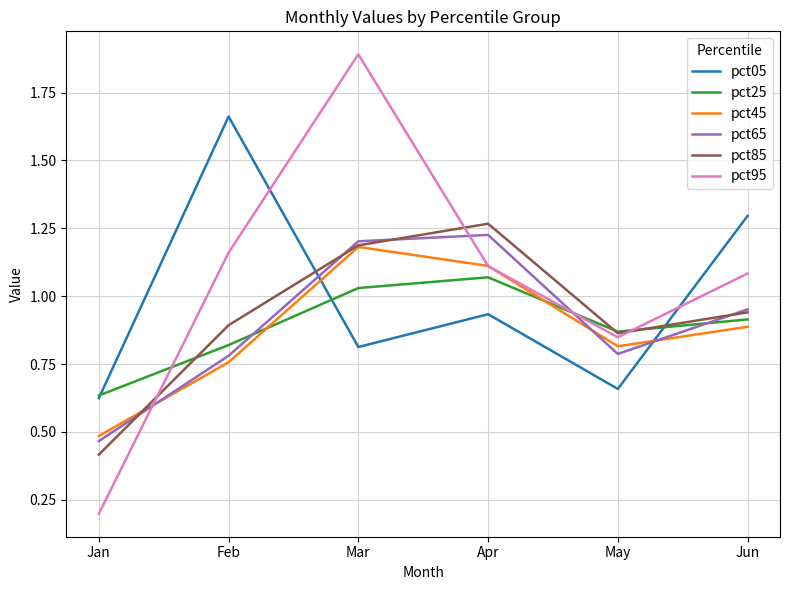

At which label does pct95 reach its minimum?

Jan